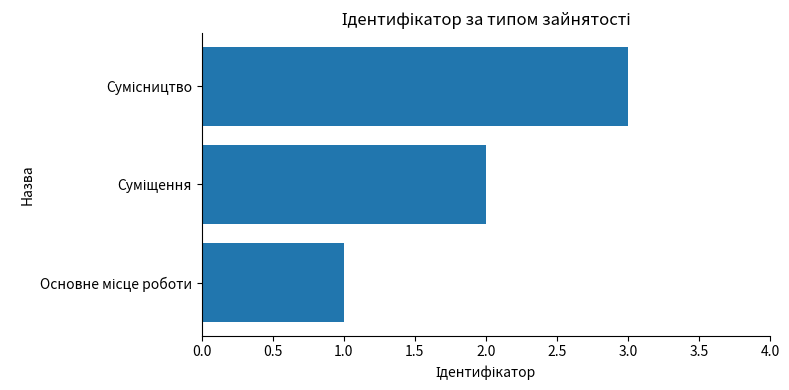

What is the sum of all values?

6